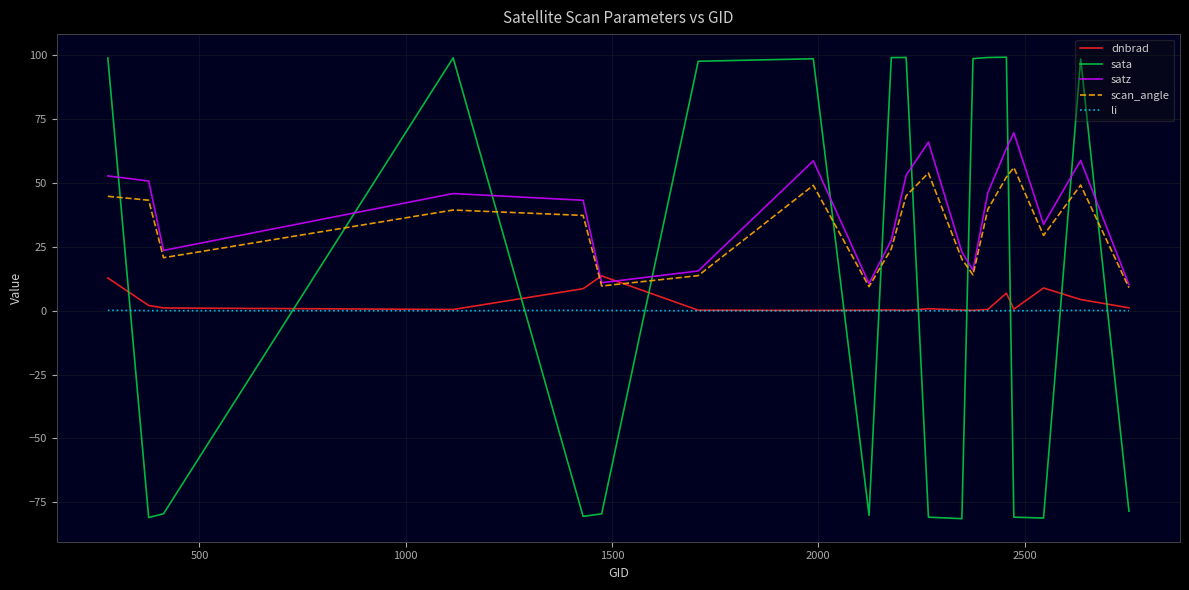

What are all the series names shown in the legend?

dnbrad, sata, satz, scan_angle, li